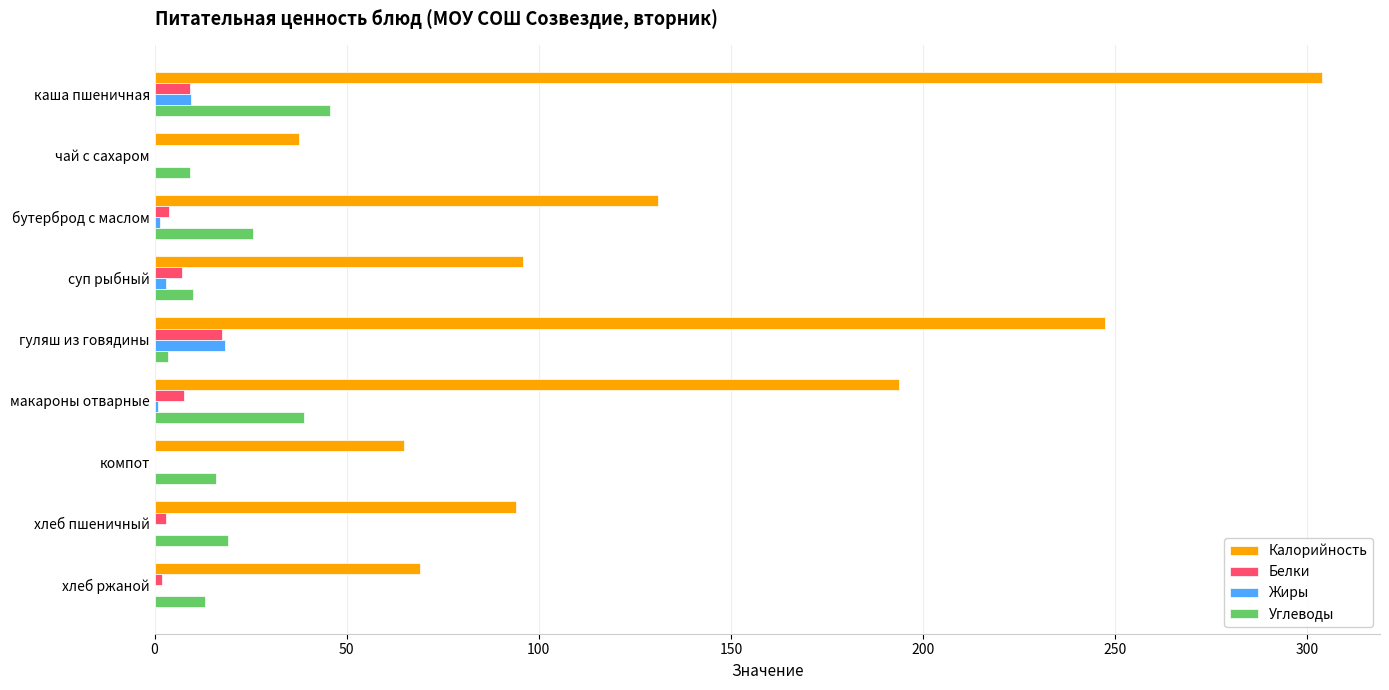

Is it true that Жиры equals 18.3 at гуляш из говядины?

True